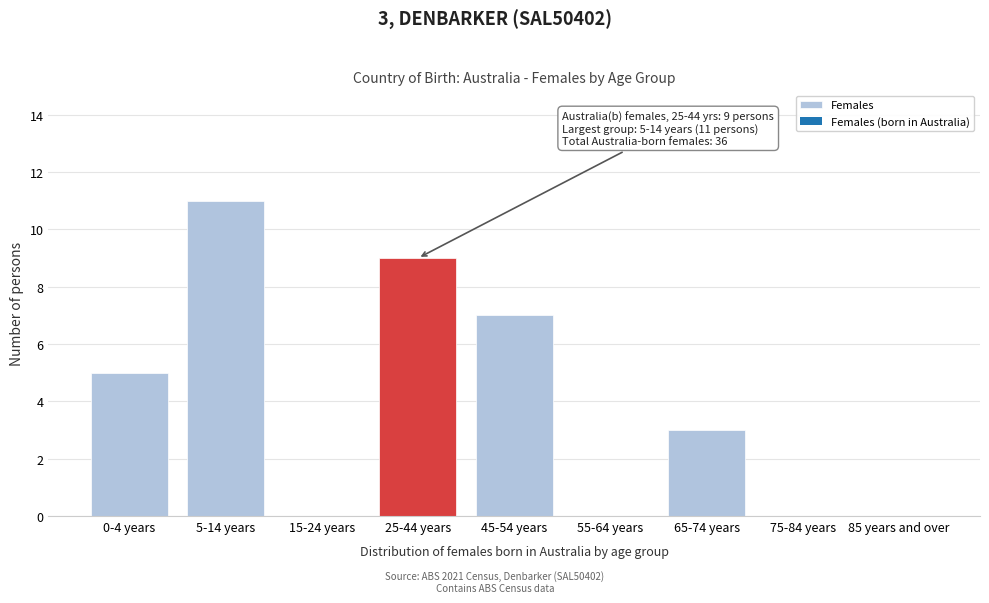

Reading left to right, extract all data points from this chart.

0-4 years=5	5-14 years=11	15-24 years=0	25-44 years=9	45-54 years=7	55-64 years=0	65-74 years=3	75-84 years=0	85 years and over=0